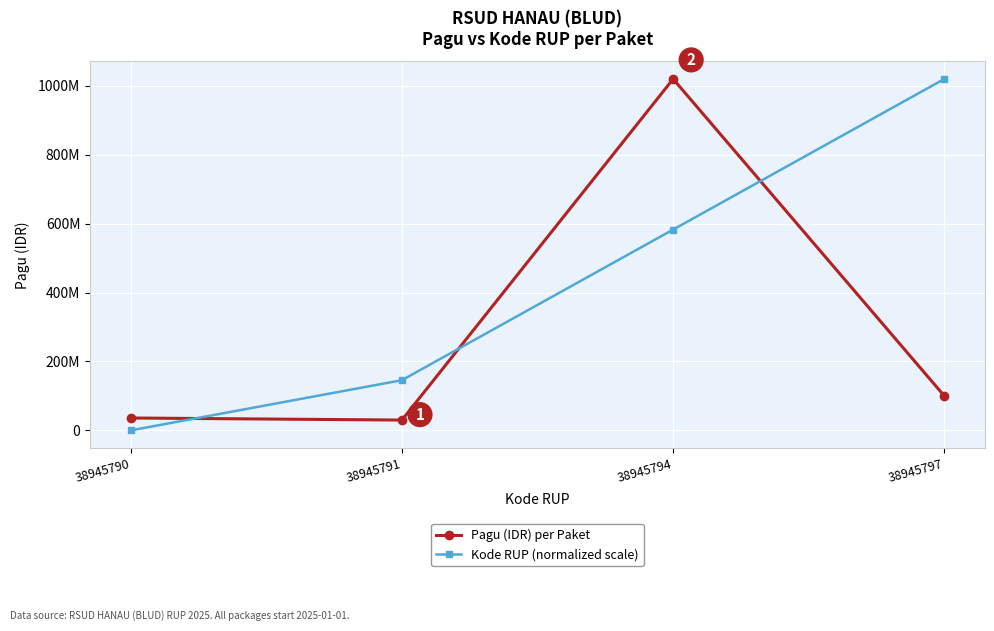

What is the difference between the maximum and minimum values in the Kode RUP (normalized scale) series?

1020000000.0